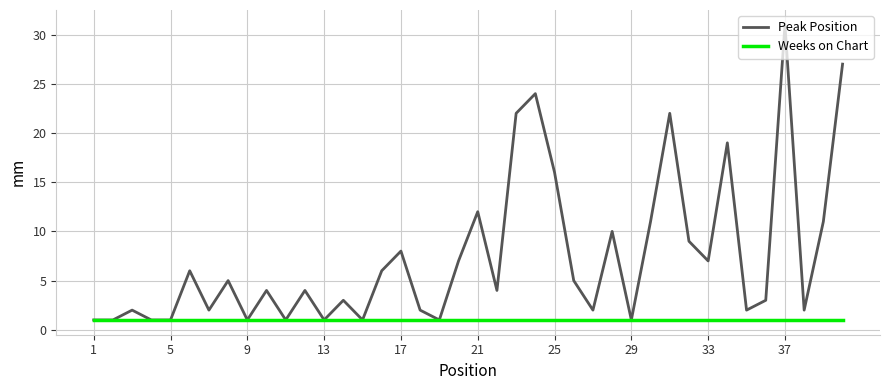

Which series has the largest total across all categories?

Peak Position